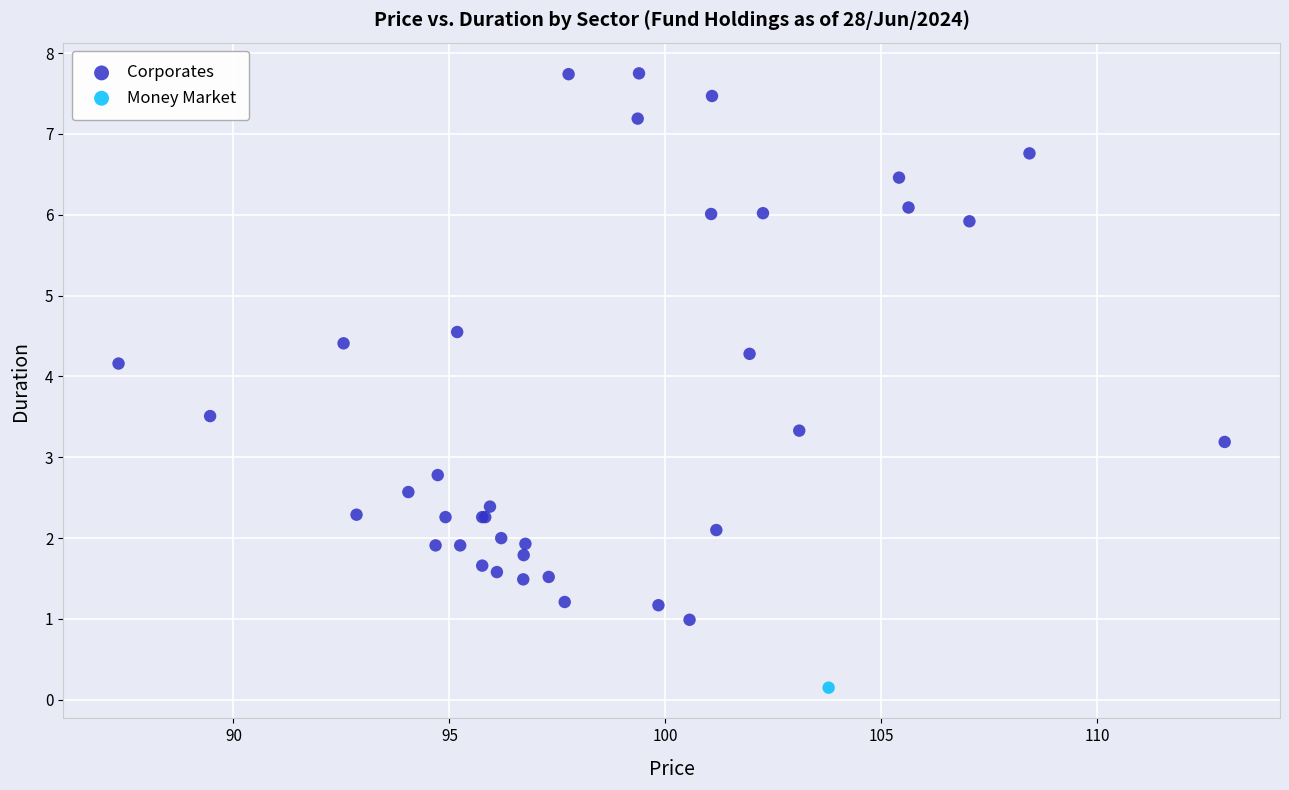

What are all the series names shown in the legend?

Corporates, Money Market